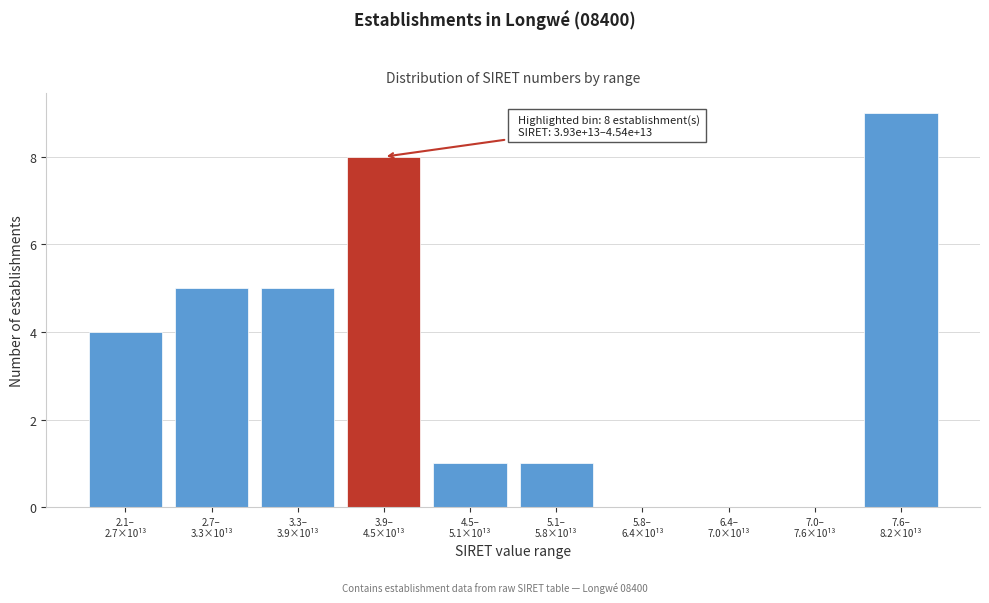

What is the sum of all values?

33